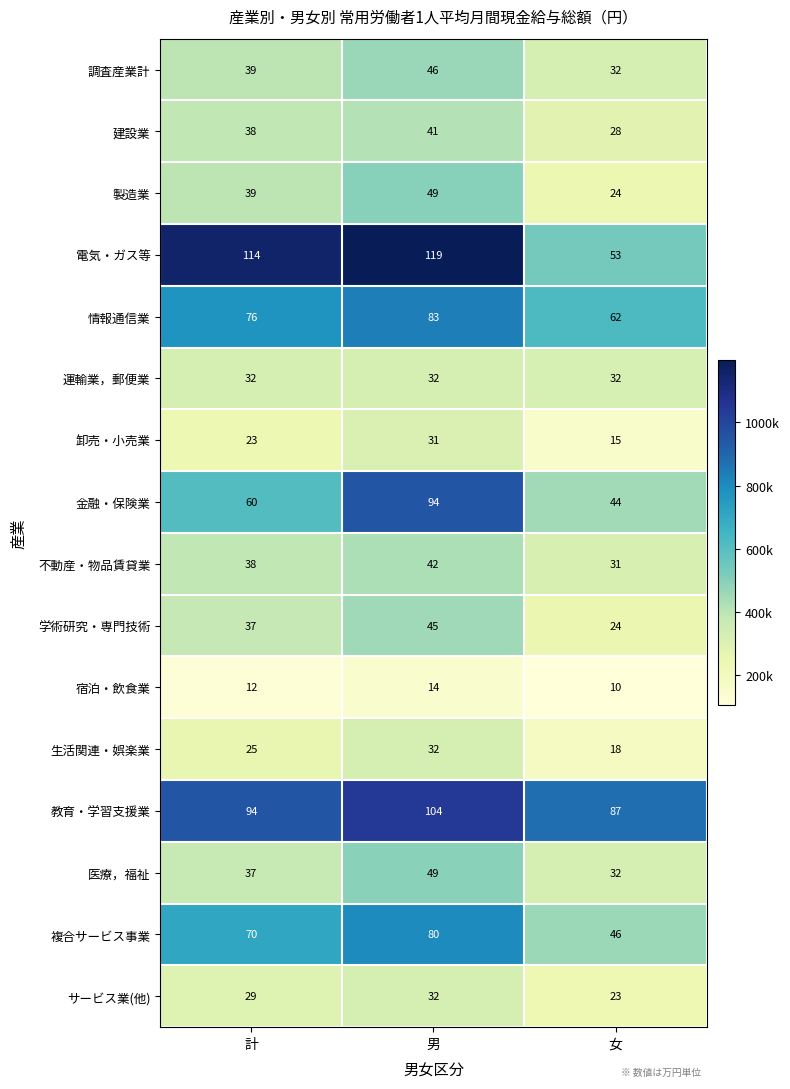

At which category is the sum across all series the highest?

男